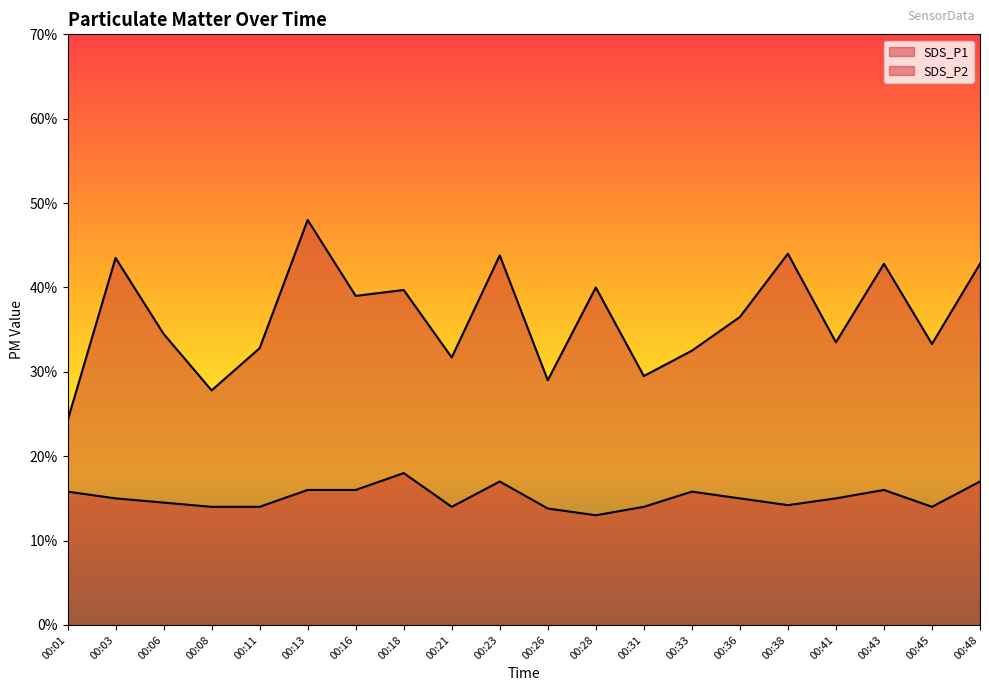

Is it true that SDS_P1 equals 3.6 at 00:36?

True